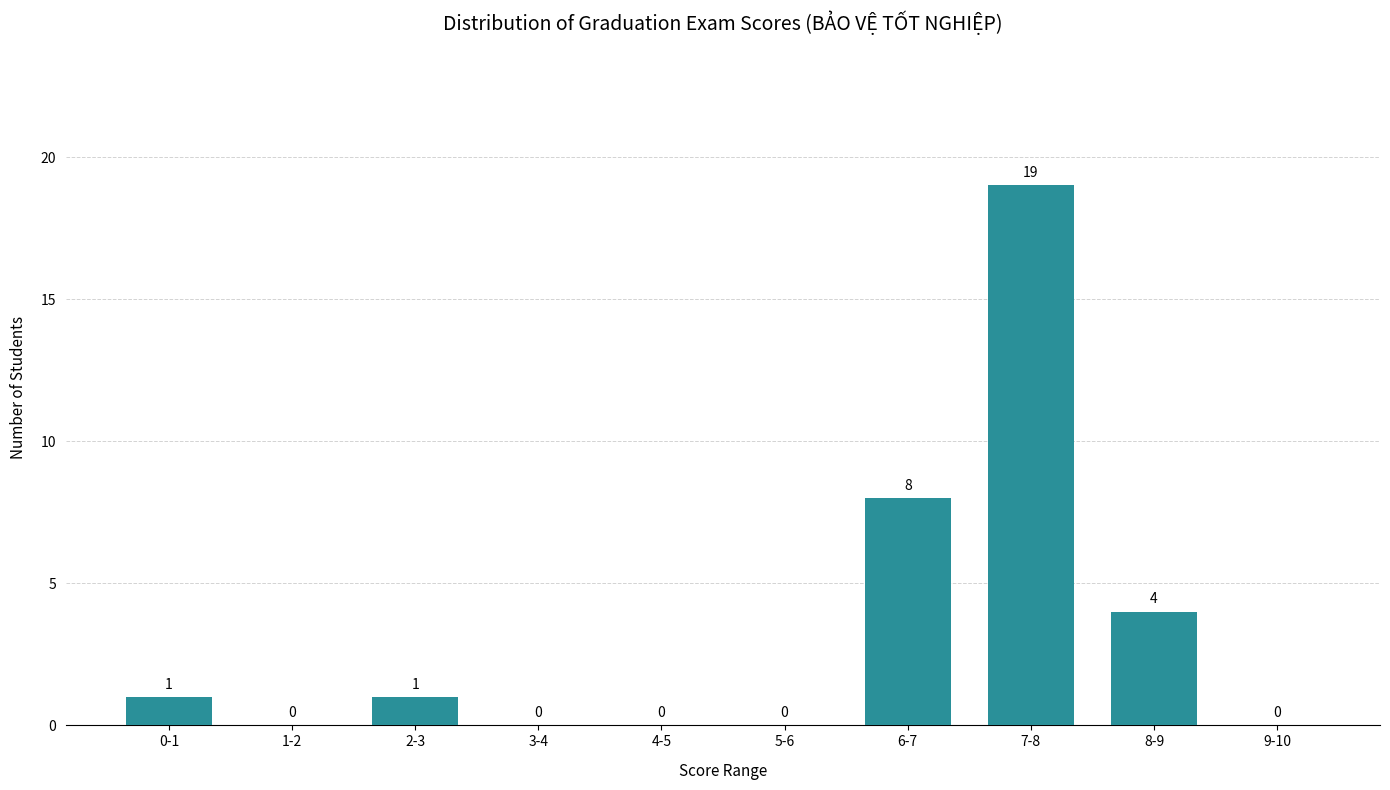

Reading left to right, extract all data points from this chart.

0-1=1	1-2=0	2-3=1	3-4=0	4-5=0	5-6=0	6-7=8	7-8=19	8-9=4	9-10=0